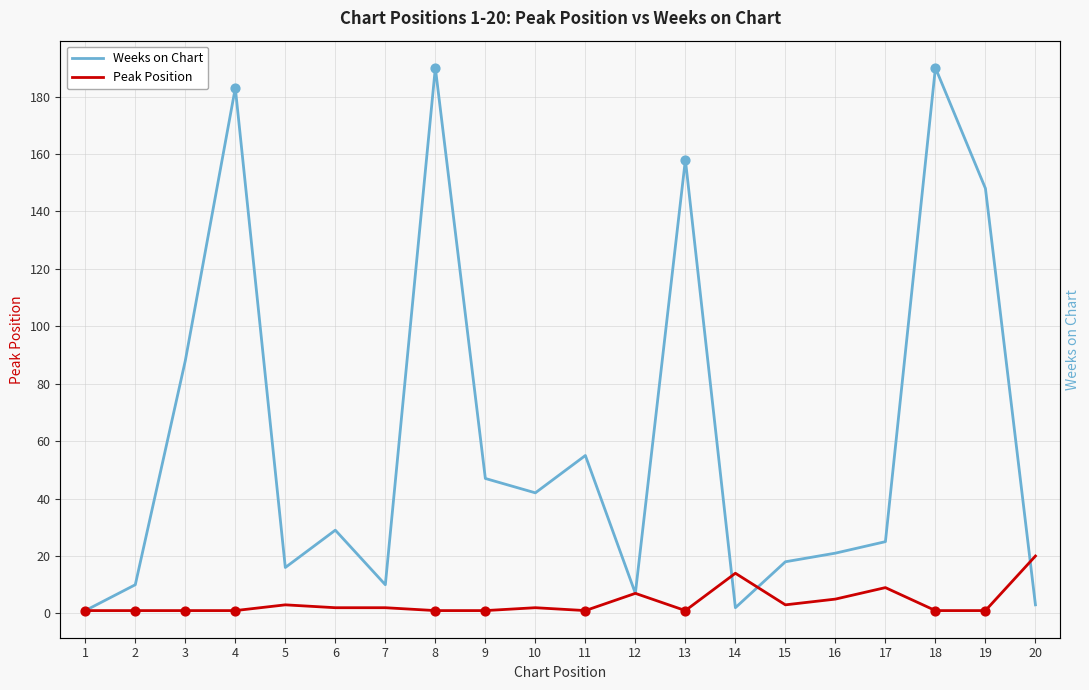

Is the value of Weeks on Chart at 2 greater than the value of Peak Position at 14?

No